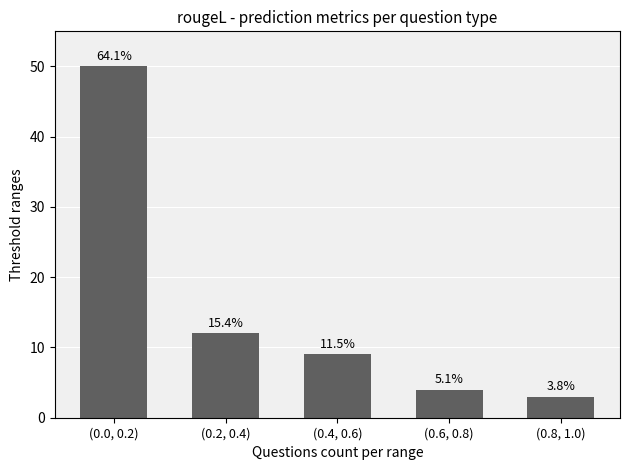

What is the average value?

16